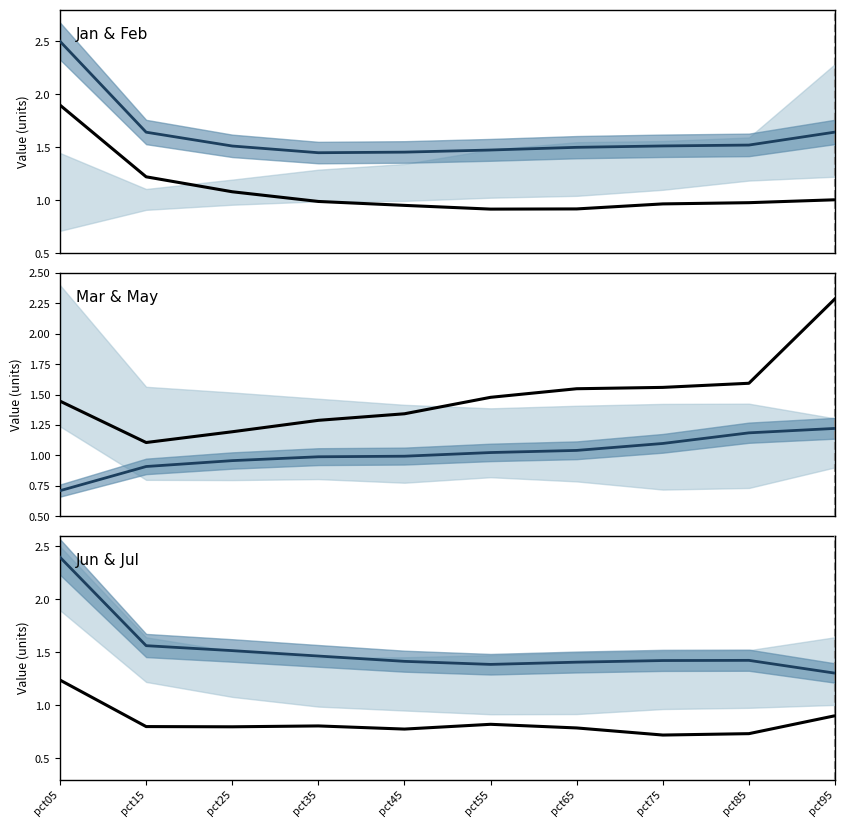

Is this an area chart (filled region under the line)?

No